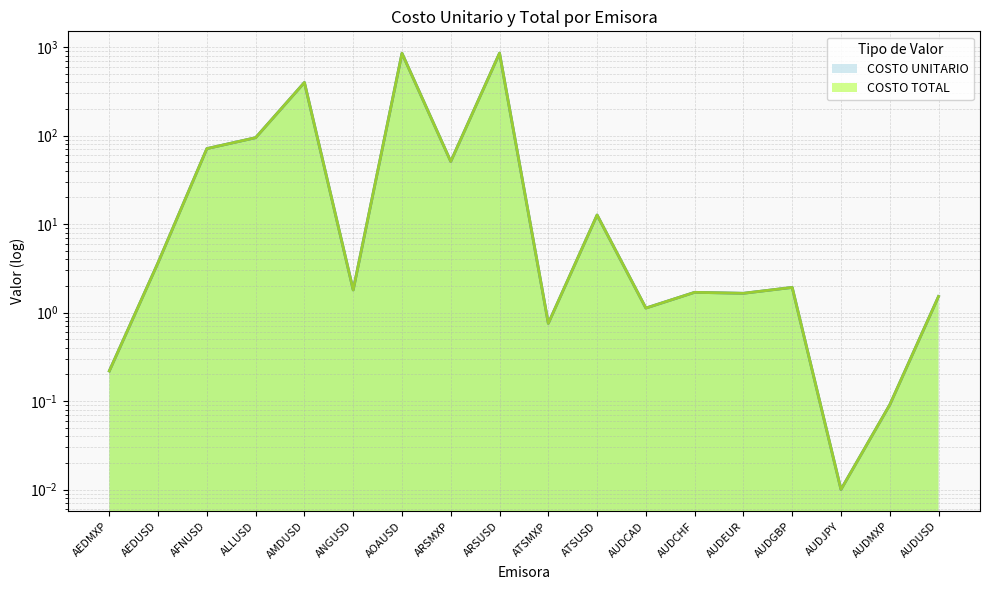

Reading left to right, what are all the values shown in this chart?

COSTO UNITARIO: AEDMXP=0.2	AEDUSD=3.7	AFNUSD=71.3	ALLUSD=94.7	AMDUSD=398.5	ANGUSD=1.8	AOAUSD=851.5	ARSMXP=51.0	ARSUSD=854.2	ATSMXP=0.8	ATSUSD=12.7	AUDCAD=1.1	AUDCHF=1.7	AUDEUR=1.7	AUDGBP=1.9	AUDJPY=0.0	AUDMXP=0.1	AUDUSD=1.5
COSTO TOTAL: AEDMXP=0.2	AEDUSD=3.7	AFNUSD=71.3	ALLUSD=94.7	AMDUSD=398.5	ANGUSD=1.8	AOAUSD=851.5	ARSMXP=51.0	ARSUSD=854.2	ATSMXP=0.8	ATSUSD=12.7	AUDCAD=1.1	AUDCHF=1.7	AUDEUR=1.7	AUDGBP=1.9	AUDJPY=0.0	AUDMXP=0.1	AUDUSD=1.5